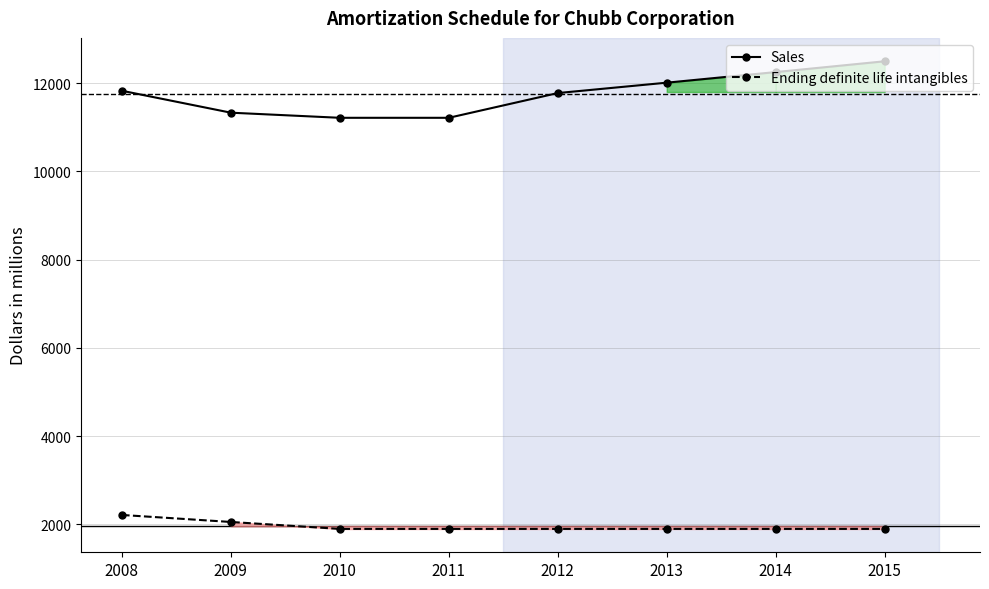

Reading left to right, extract all data points from this chart.

Sales: 2008=11828.0	2009=11331.0	2010=11215.0	2011=11215.0	2012=11775.8	2013=12011.3	2014=12251.5	2015=12496.5
Ending definite life intangibles: 2008=2212.0	2009=2053.0	2010=1896.0	2011=1896.0	2012=1896.0	2013=1896.0	2014=1896.0	2015=1896.0